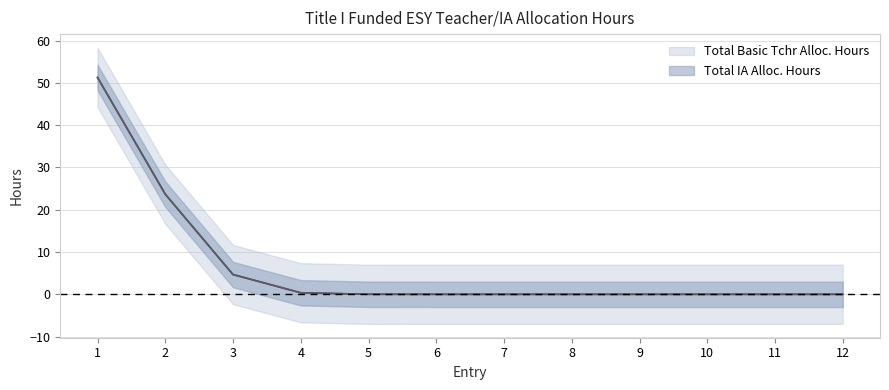

At 12, list the series in order from smallest to largest.

Total Basic Tchr Alloc. Hours, Total IA Alloc. Hours